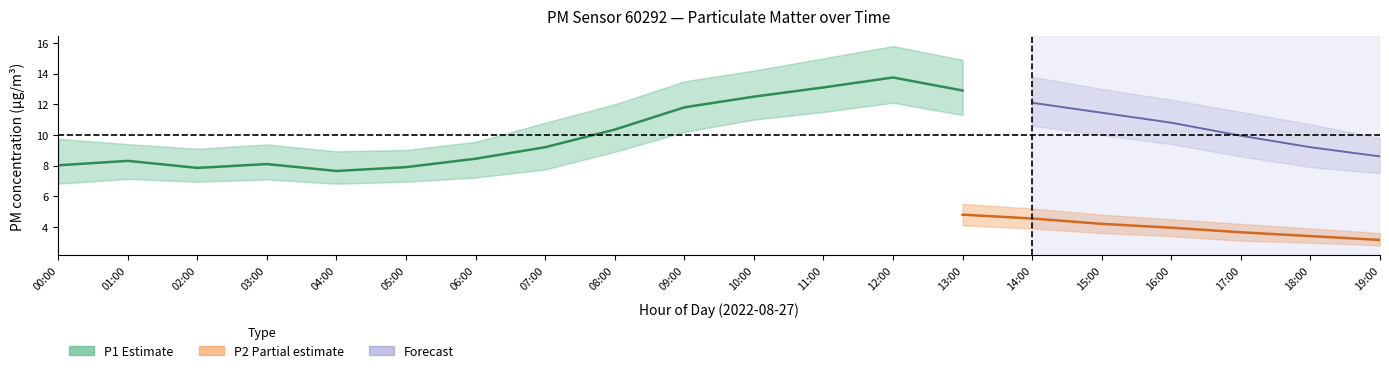

At how many categories does at least one series exceed 14?

4